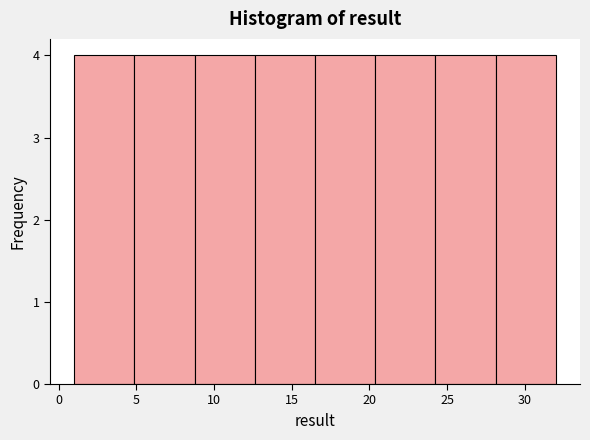

What is the height of the bar covering 1.0 to 5.0 on the x-axis? Neither the bar edges nor the heights are printed on the chart, so give them approximately, as read against the axes.

4